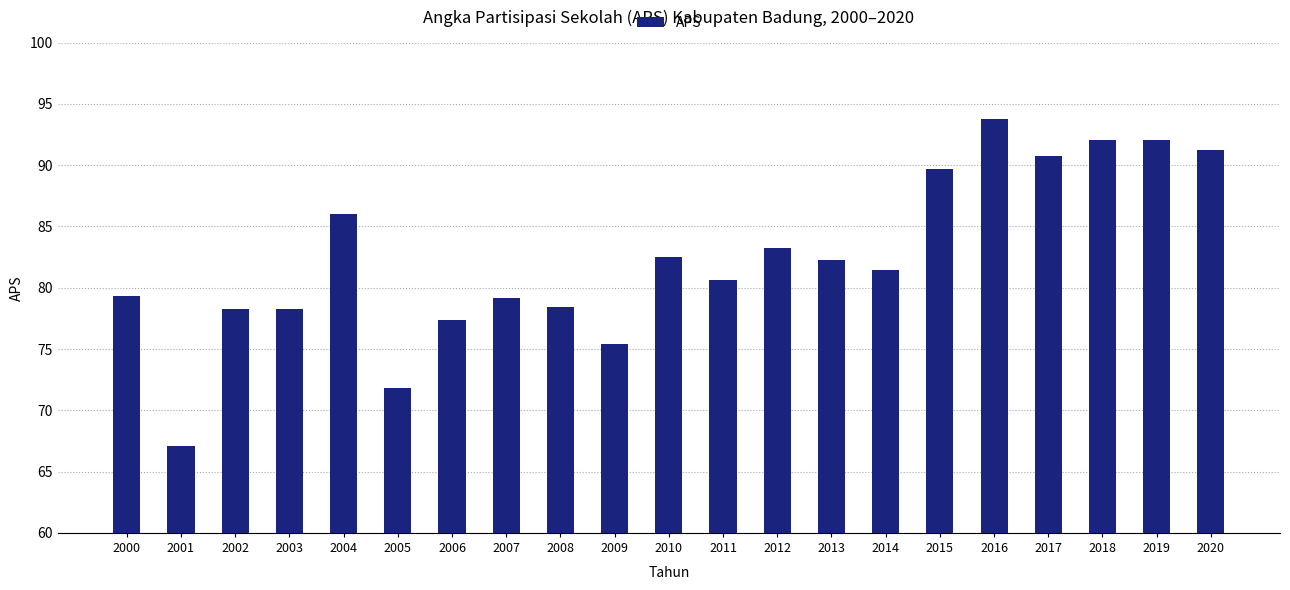

Which label corresponds to the largest value in the chart?

2016